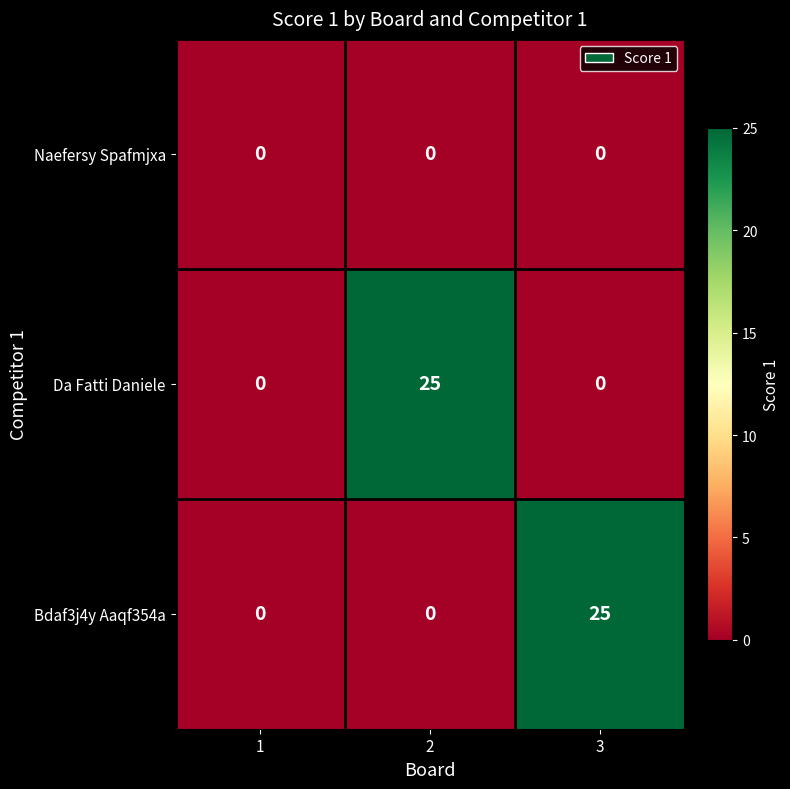

Which series changed the most between 1 and 2?

Da Fatti Daniele